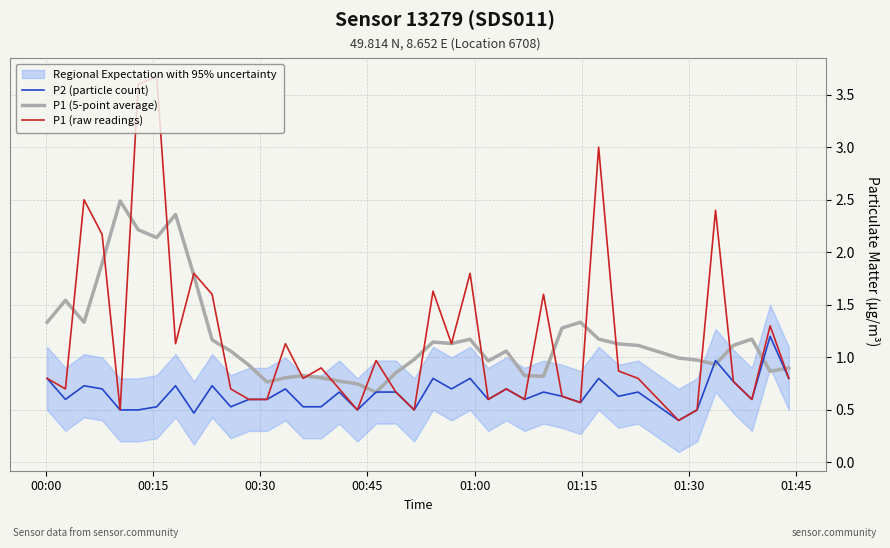

What is the value of the P1 (5-point average) point at the 20th from the left?

0.9